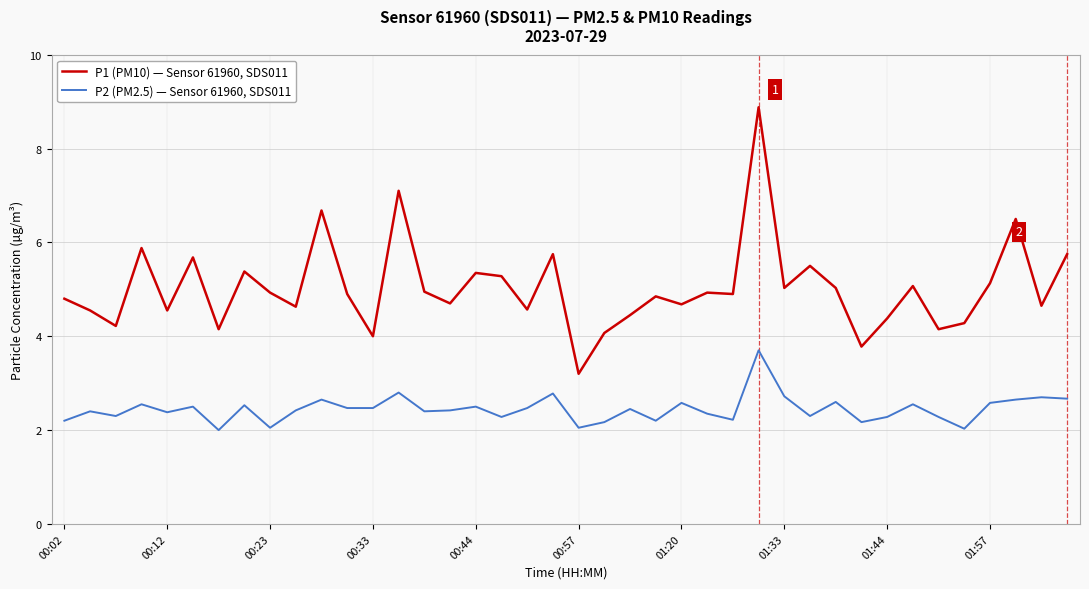

True or false: P2 (PM2.5) — Sensor 61960, SDS011 and P1 (PM10) — Sensor 61960, SDS011 cross at least once.

False